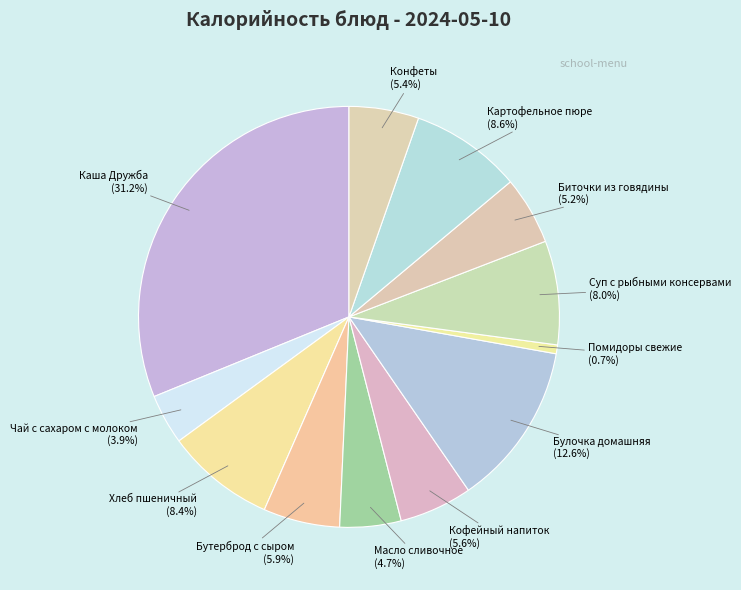

Approximately how many times larger is the value at Хлеб пшеничный compared to Биточки из говядины?

1.6